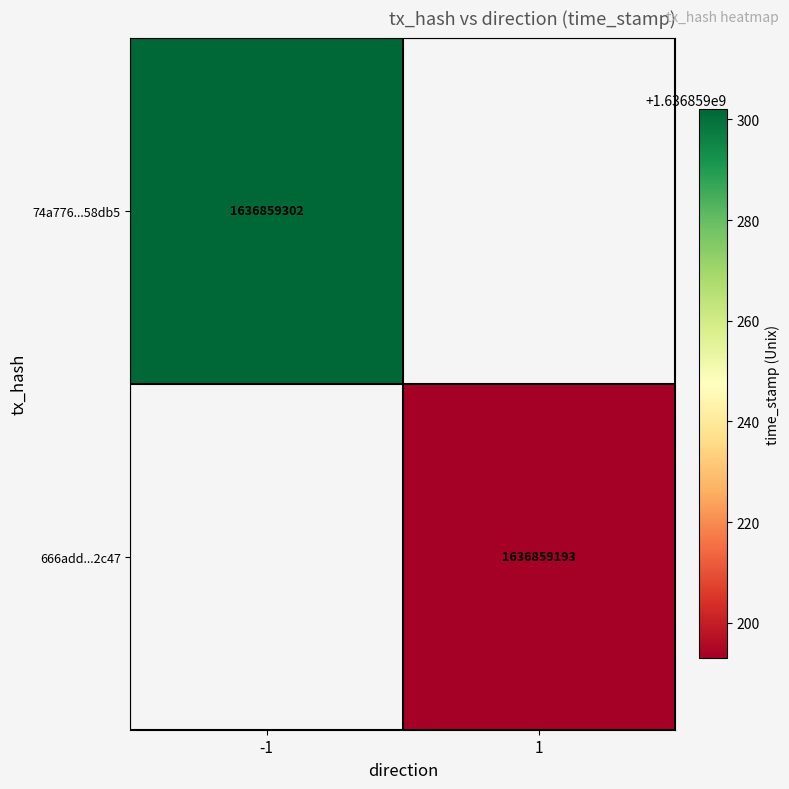

True or false: 74a776595987ba2c44d66ec237d4a071bf58db5 has a value of -2 at direction.

False